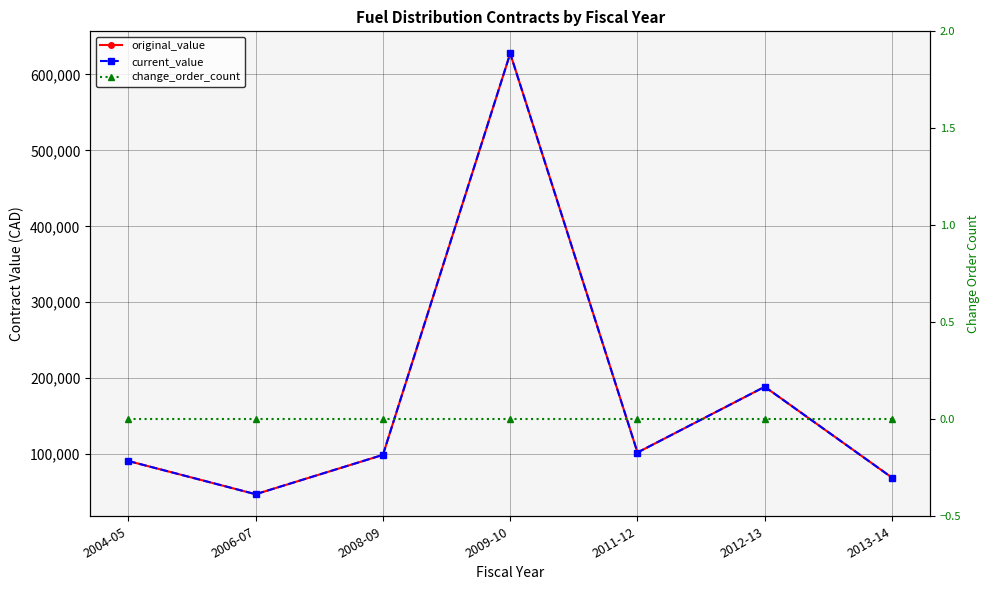

Is the value of original_value at 2013-14 greater than the value of change_order_count at 2011-12?

Yes